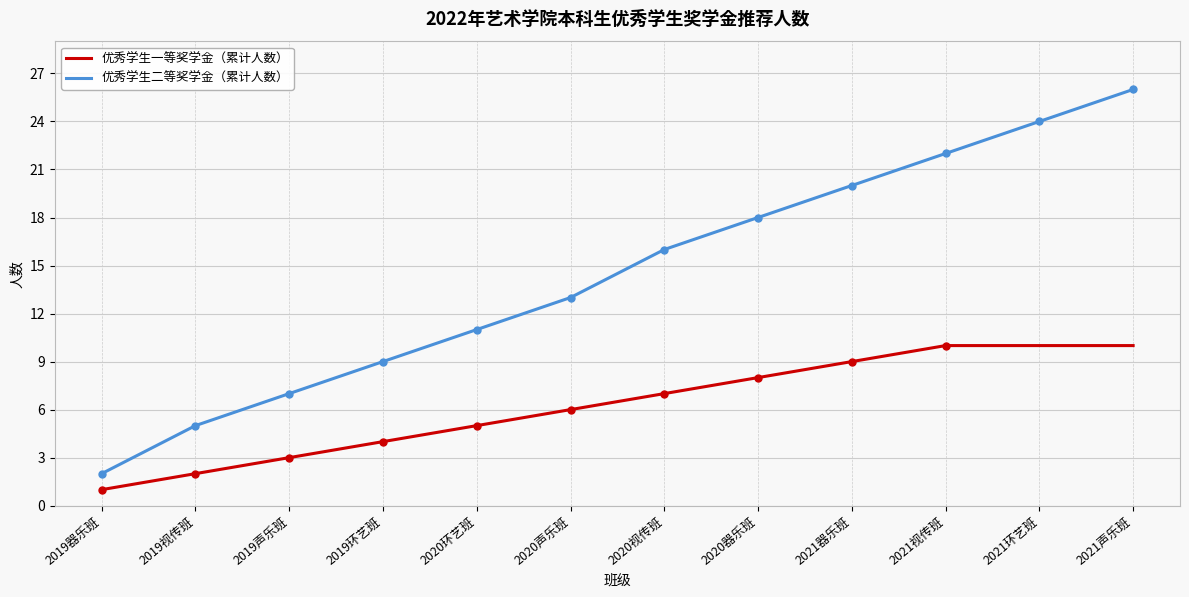

True or false: 优秀学生一等奖学金（累计人数） has a value of 9 at 2021器乐班.

True